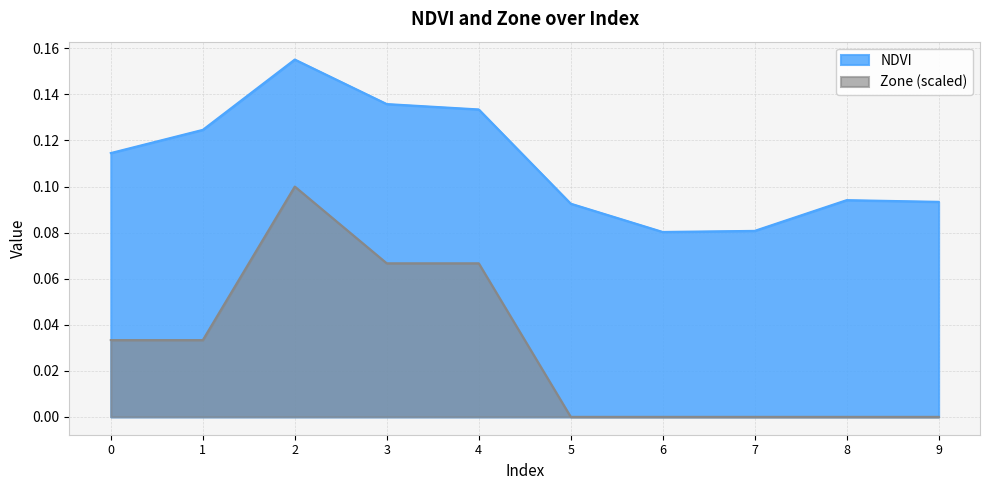

What is the highest value of the NDVI series?

0.2